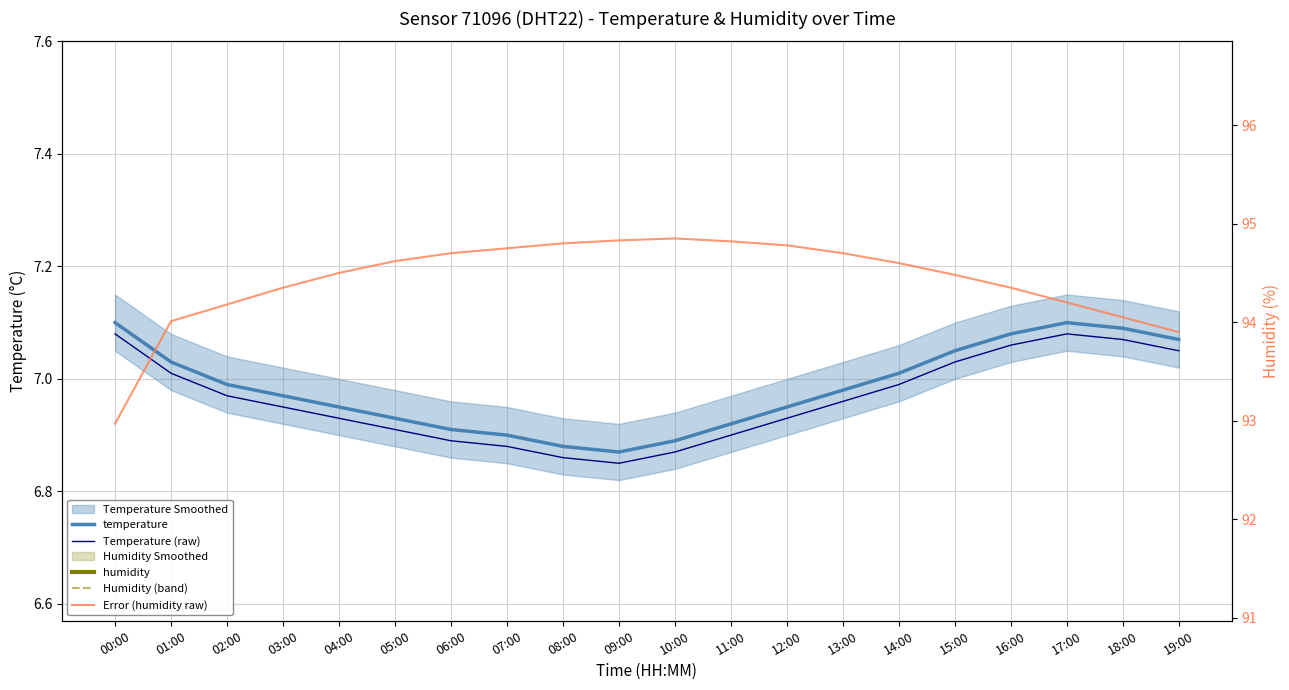

Reading left to right, list all the values displayed in this chart.

temperature: 00:00=7.1	01:00=7.0	02:00=7.0	03:00=7.0	04:00=7.0	05:00=6.9	06:00=6.9	07:00=6.9	08:00=6.9	09:00=6.9	10:00=6.9	11:00=6.9	12:00=7.0	13:00=7.0	14:00=7.0	15:00=7.0	16:00=7.1	17:00=7.1	18:00=7.1	19:00=7.1
Temperature (raw): 00:00=7.1	01:00=7.0	02:00=7.0	03:00=7.0	04:00=6.9	05:00=6.9	06:00=6.9	07:00=6.9	08:00=6.9	09:00=6.8	10:00=6.9	11:00=6.9	12:00=6.9	13:00=7.0	14:00=7.0	15:00=7.0	16:00=7.1	17:00=7.1	18:00=7.1	19:00=7.0
humidity: 00:00=93.0	01:00=94.0	02:00=94.2	03:00=94.3	04:00=94.5	05:00=94.6	06:00=94.7	07:00=94.8	08:00=94.8	09:00=94.8	10:00=94.8	11:00=94.8	12:00=94.8	13:00=94.7	14:00=94.6	15:00=94.5	16:00=94.3	17:00=94.2	18:00=94.0	19:00=93.9
Humidity (band): 00:00=93.1	01:00=94.2	02:00=94.3	03:00=94.5	04:00=94.6	05:00=94.8	06:00=94.8	07:00=94.9	08:00=94.9	09:00=95.0	10:00=95.0	11:00=95.0	12:00=94.9	13:00=94.8	14:00=94.7	15:00=94.6	16:00=94.5	17:00=94.3	18:00=94.2	19:00=94.0
Error (humidity raw): 00:00=93.0	01:00=94.0	02:00=94.2	03:00=94.3	04:00=94.5	05:00=94.6	06:00=94.7	07:00=94.8	08:00=94.8	09:00=94.8	10:00=94.8	11:00=94.8	12:00=94.8	13:00=94.7	14:00=94.6	15:00=94.5	16:00=94.3	17:00=94.2	18:00=94.0	19:00=93.9